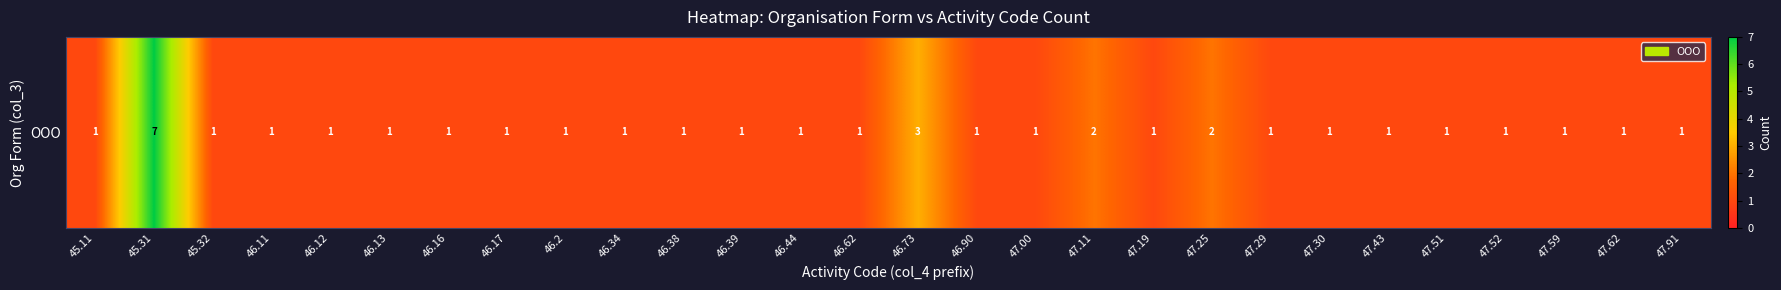

True or false: the data shows 1 at 46.73.

False